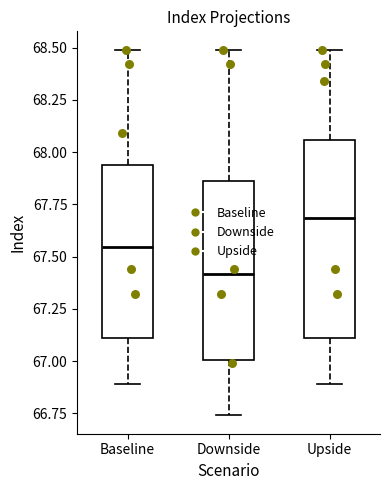

Reading left to right, read every box against the y-axis: the position of its median line, the range the box covers, and the ends of its whiskers. The values are not printed on the chart, so give them approximately, as read against the axis.

Baseline: median 67.55, box 67.10 to 67.95, whiskers 66.90 to 68.50
Downside: median 67.40, box 67.00 to 67.85, whiskers 66.75 to 68.50
Upside: median 67.70, box 67.10 to 68.05, whiskers 66.90 to 68.50